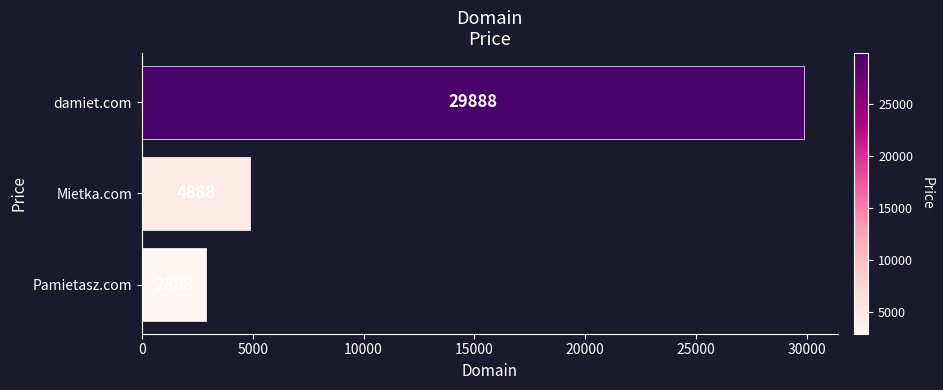

Which has a higher value, Pamietasz.com or damiet.com?

damiet.com